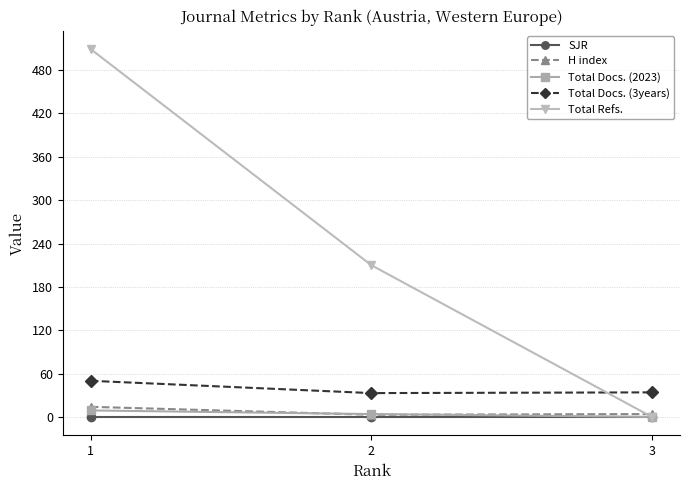

What are all the series names shown in the legend?

SJR, H index, Total Docs. (2023), Total Docs. (3years), Total Refs.